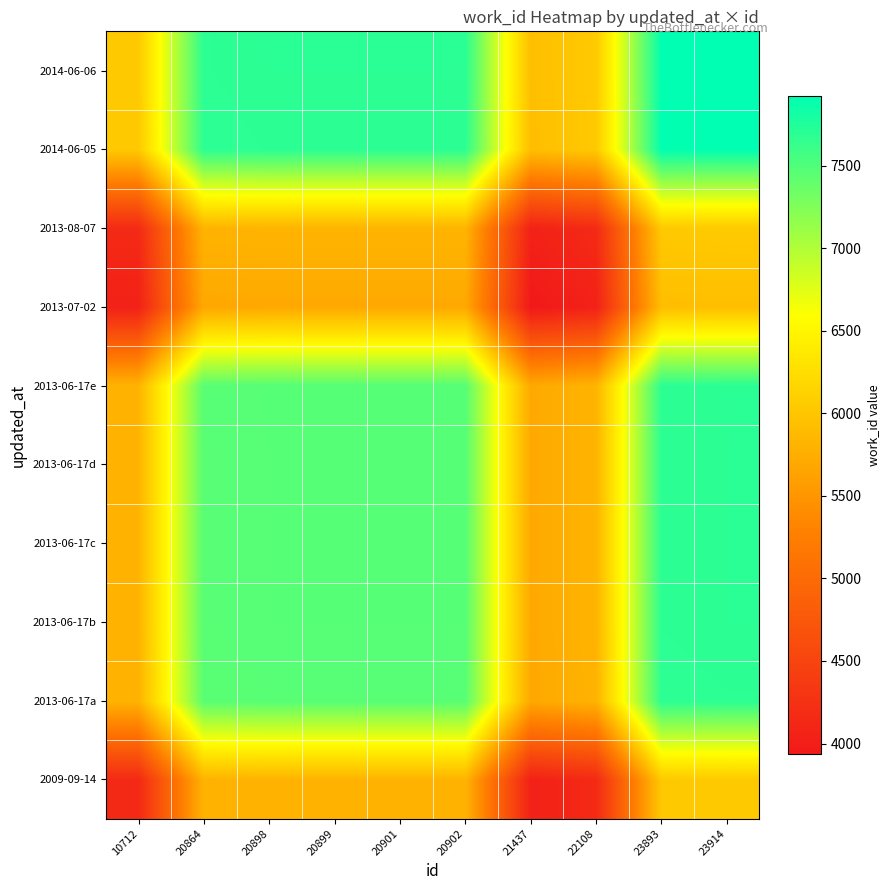

Reading left to right, list all the values displayed in this chart.

2009-09-14: 10712=4153.0	20864=5802.5	20898=5811.5	20899=5811.5	20901=5811.5	20902=5812.0	21437=4045.5	22108=4160.0	23893=6030.0	23914=6037.0
2013-06-17a: 10712=5802.5	20864=7452.0	20898=7461.0	20899=7461.0	20901=7461.0	20902=7461.5	21437=5695.0	22108=5809.5	23893=7679.5	23914=7686.5
2013-06-17b: 10712=5811.5	20864=7461.0	20898=7470.0	20899=7470.0	20901=7470.0	20902=7470.5	21437=5704.0	22108=5818.5	23893=7688.5	23914=7695.5
2013-06-17c: 10712=5811.5	20864=7461.0	20898=7470.0	20899=7470.0	20901=7470.0	20902=7470.5	21437=5704.0	22108=5818.5	23893=7688.5	23914=7695.5
2013-06-17d: 10712=5811.5	20864=7461.0	20898=7470.0	20899=7470.0	20901=7470.0	20902=7470.5	21437=5704.0	22108=5818.5	23893=7688.5	23914=7695.5
2013-06-17e: 10712=5812.0	20864=7461.5	20898=7470.5	20899=7470.5	20901=7470.5	20902=7471.0	21437=5704.5	22108=5819.0	23893=7689.0	23914=7696.0
2013-07-02: 10712=4045.5	20864=5695.0	20898=5704.0	20899=5704.0	20901=5704.0	20902=5704.5	21437=3938.0	22108=4052.5	23893=5922.5	23914=5929.5
2013-08-07: 10712=4160.0	20864=5809.5	20898=5818.5	20899=5818.5	20901=5818.5	20902=5819.0	21437=4052.5	22108=4167.0	23893=6037.0	23914=6044.0
2014-06-05: 10712=6030.0	20864=7679.5	20898=7688.5	20899=7688.5	20901=7688.5	20902=7689.0	21437=5922.5	22108=6037.0	23893=7907.0	23914=7914.0
2014-06-06: 10712=6037.0	20864=7686.5	20898=7695.5	20899=7695.5	20901=7695.5	20902=7696.0	21437=5929.5	22108=6044.0	23893=7914.0	23914=7921.0